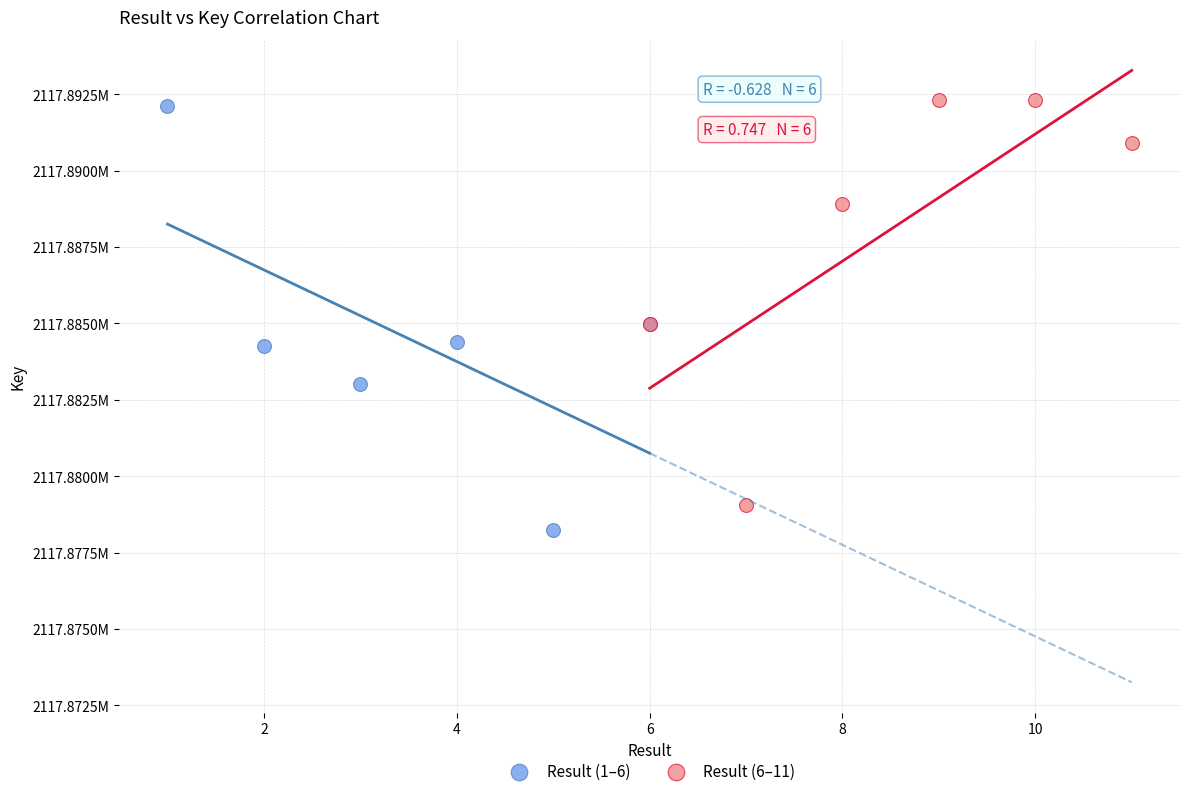

Which series has the largest Y range (max minus min)?

Result (1–6)